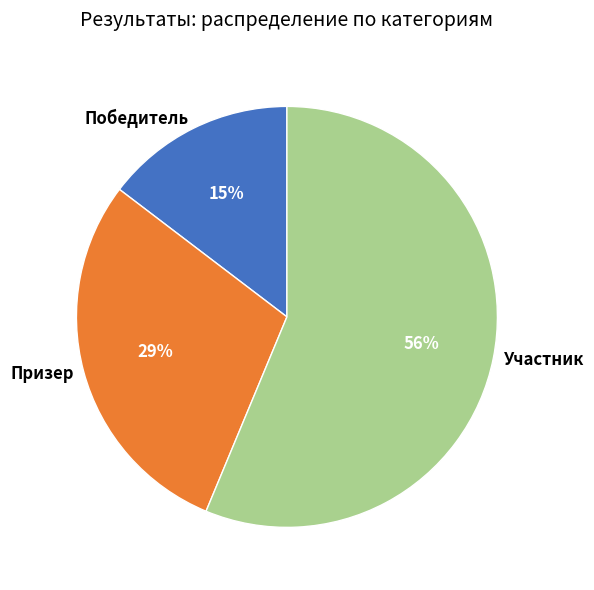

To the nearest percent, what is the average slice percentage?

33%